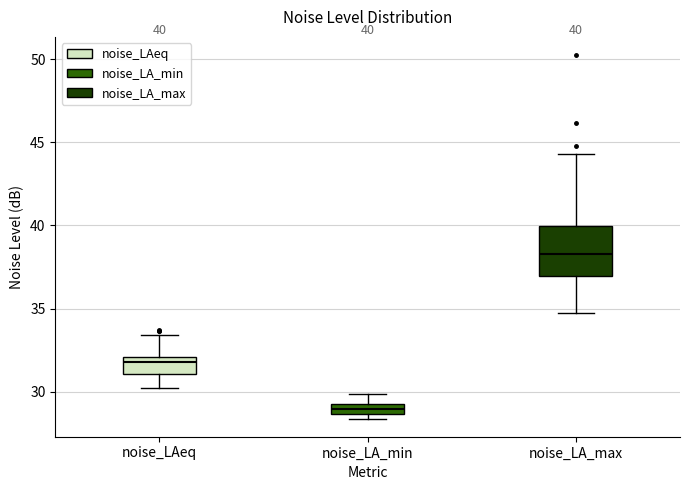

Comparing the boxes themselves (not the whiskers), which one is the tallest?

noise_LA_max